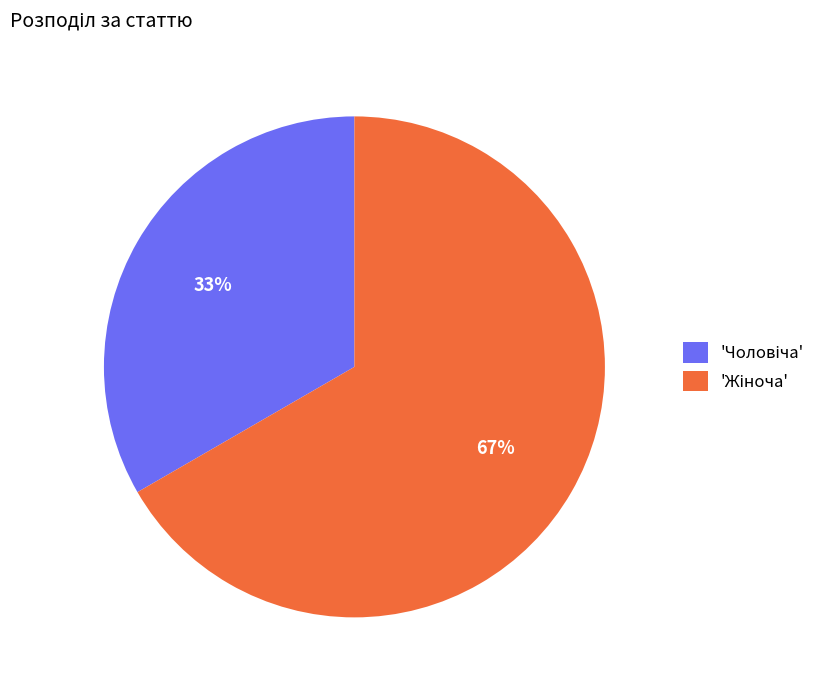

To the nearest percent, what is the average slice percentage?

50%